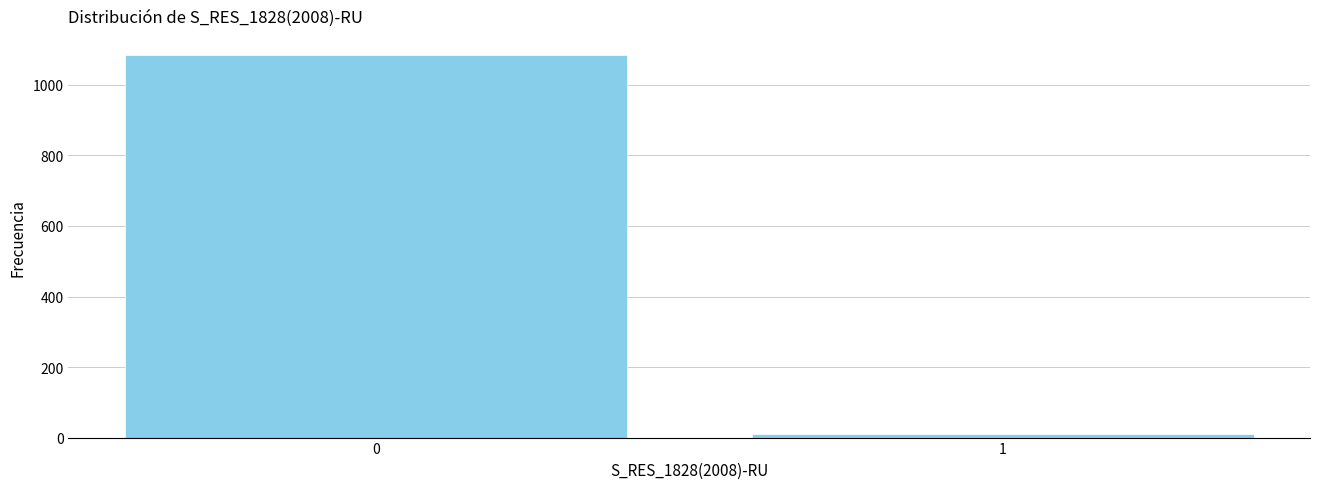

Reading left to right, what are all the values shown in this chart?

0=1084	1=9